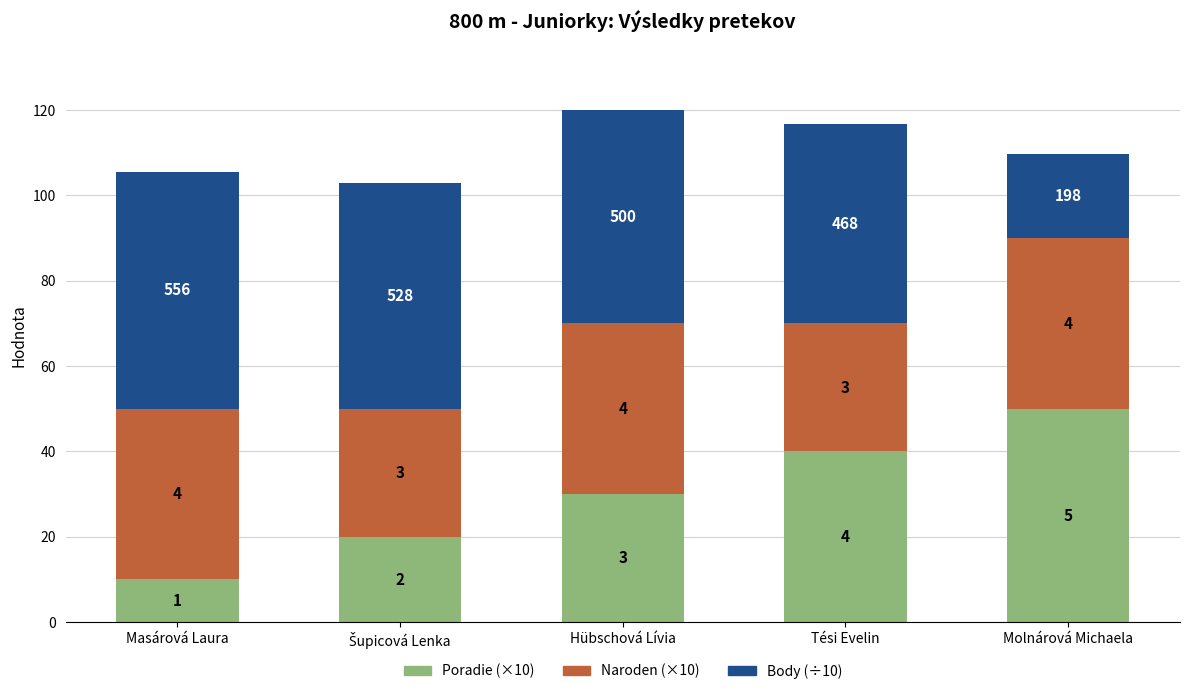

At which label is Body (÷10) closest to 37?

Tési Evelin